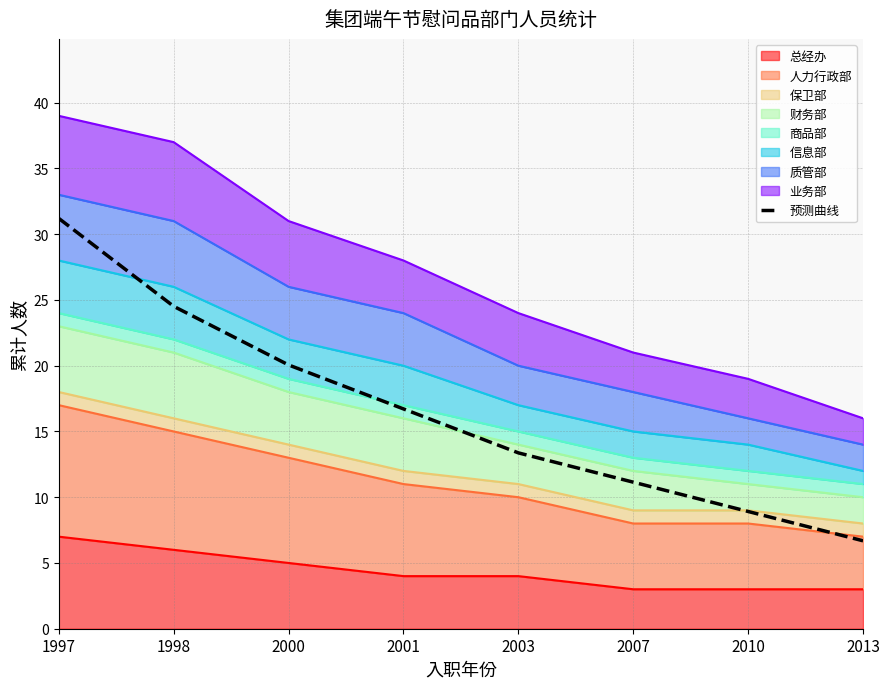

How many categories are shown in the chart?

8